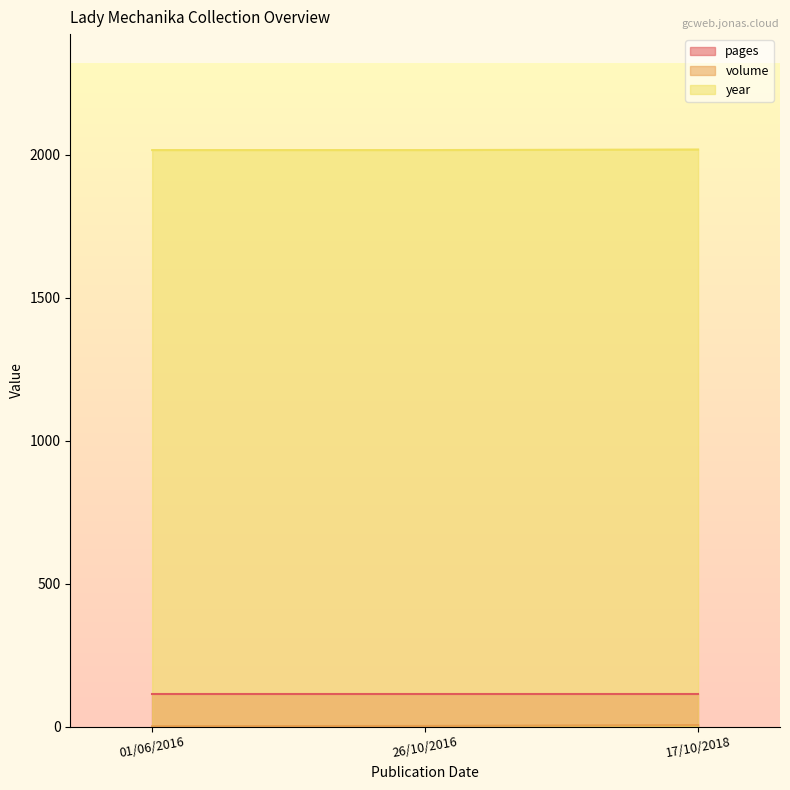

List the labels in order of volume value, largest first.

17/10/2018, 26/10/2016, 01/06/2016